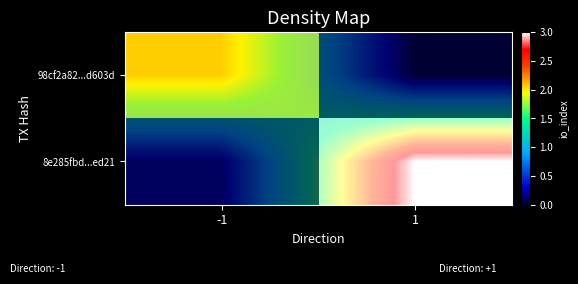

True or false: 8e285fbd...ed21 has a value of 0.4 at -1.

False